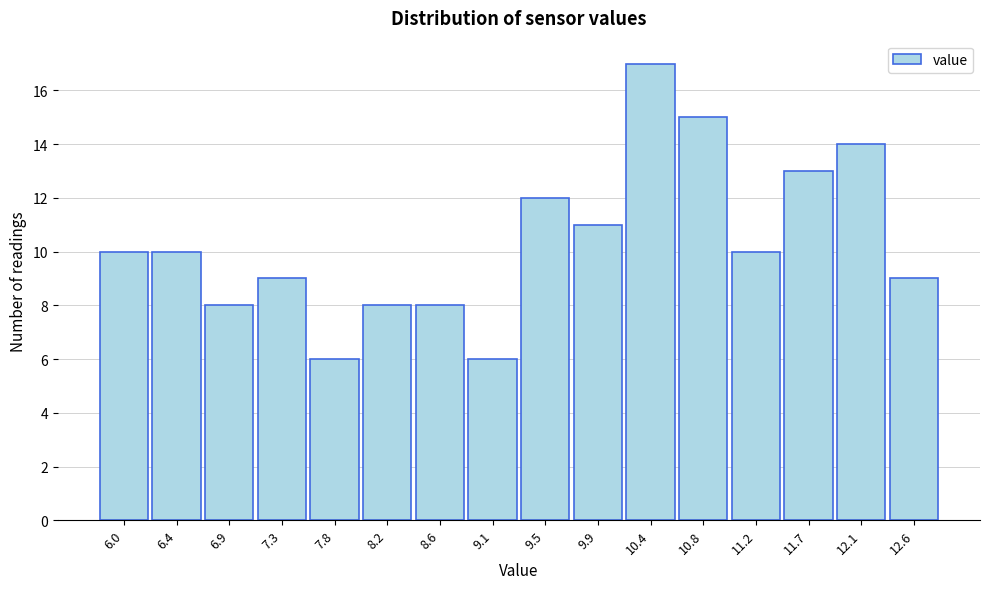

Reading right to left, what are all the values shown in this chart?

9	14	13	10	15	17	11	12	6	8	8	6	9	8	10	10